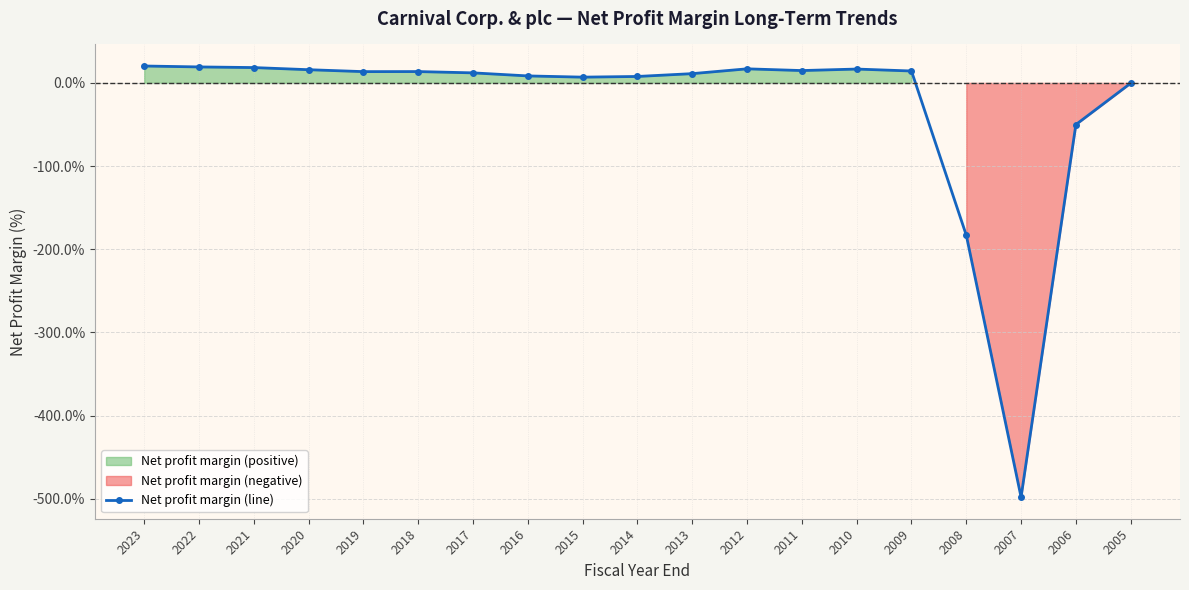

Which has a higher value, 2010 or 2015?

2010